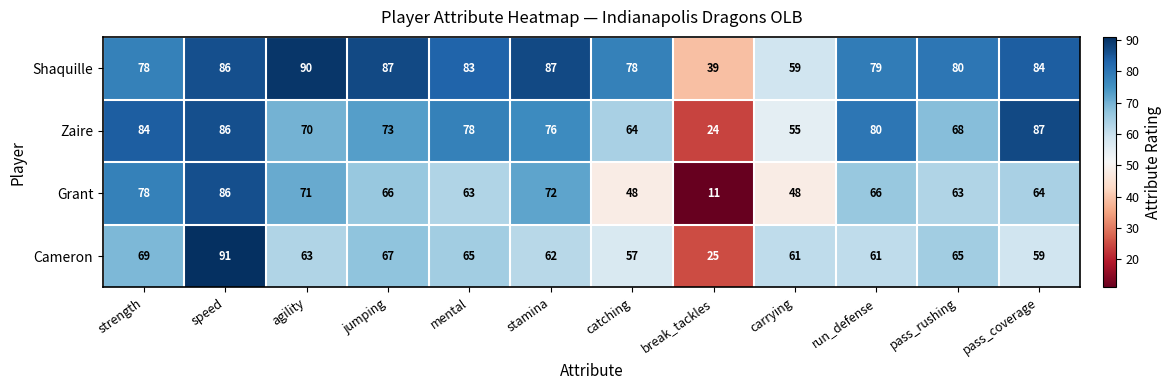

Where does the Grant series first go above 66?

strength